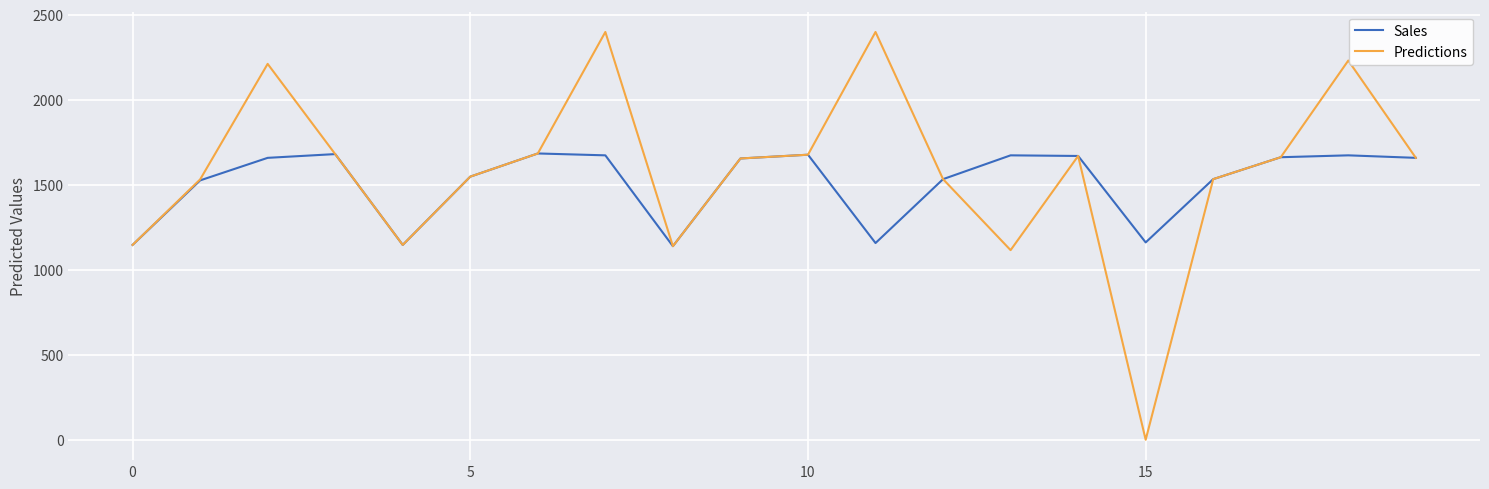

Which series has the widest spread of values?

Predictions